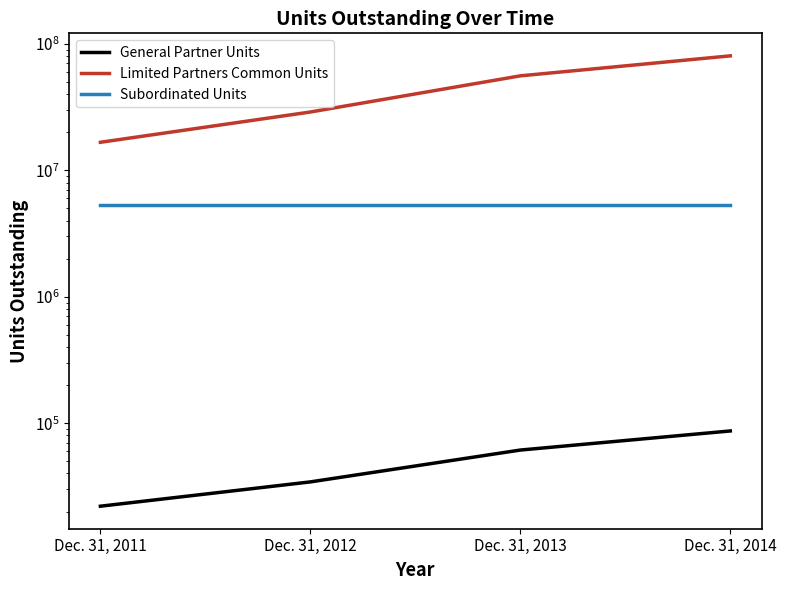

How many data points in Limited Partners Common Units are less than 55877831?

2